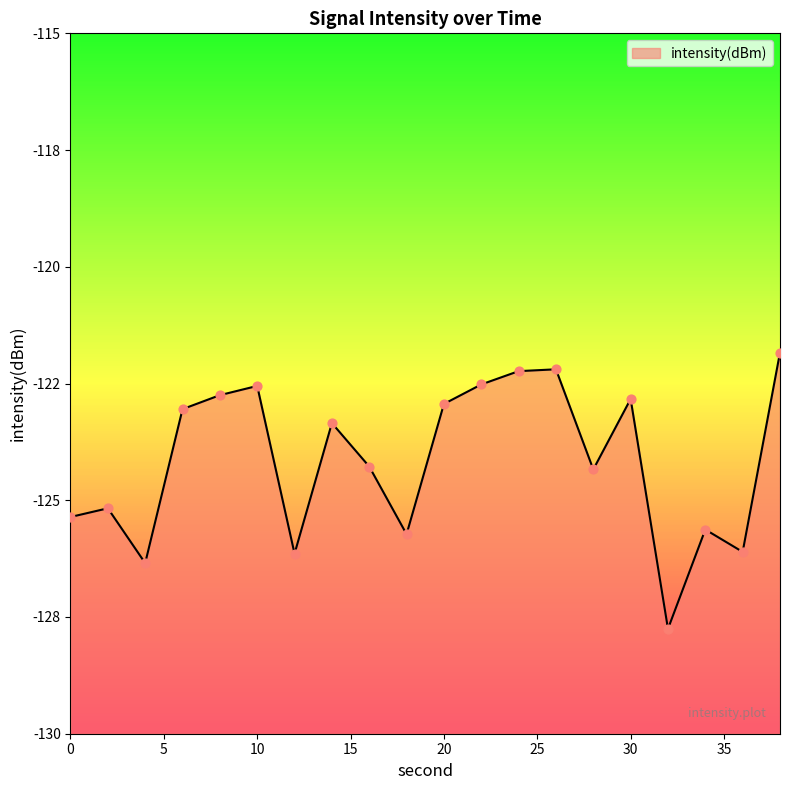

What is the change in value from 8 to 22?

+0.2